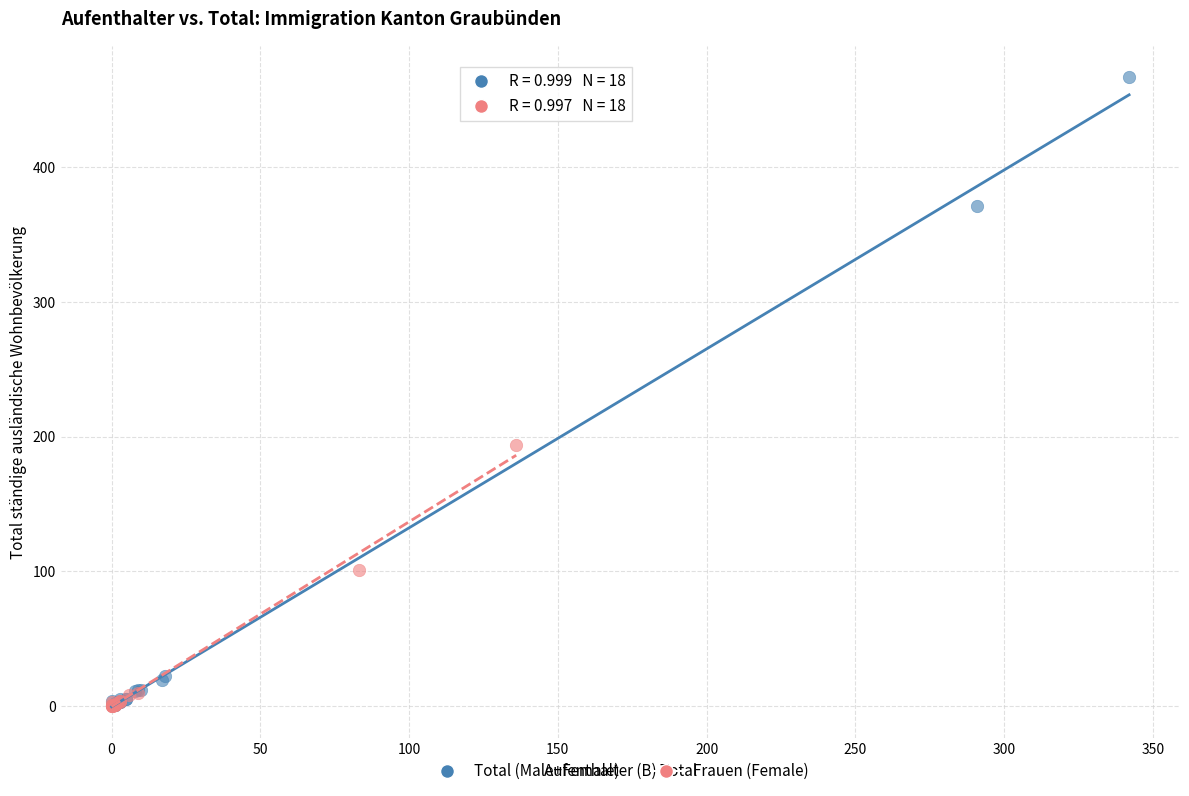

Which series has the widest spread of Y values?

Total (Male+Female)